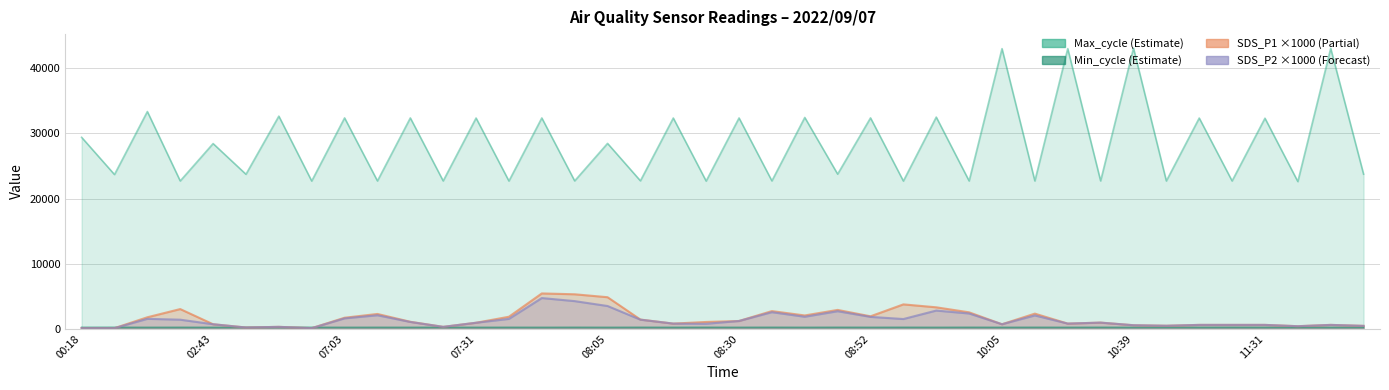

Which series has the largest range (max minus min)?

Max_cycle